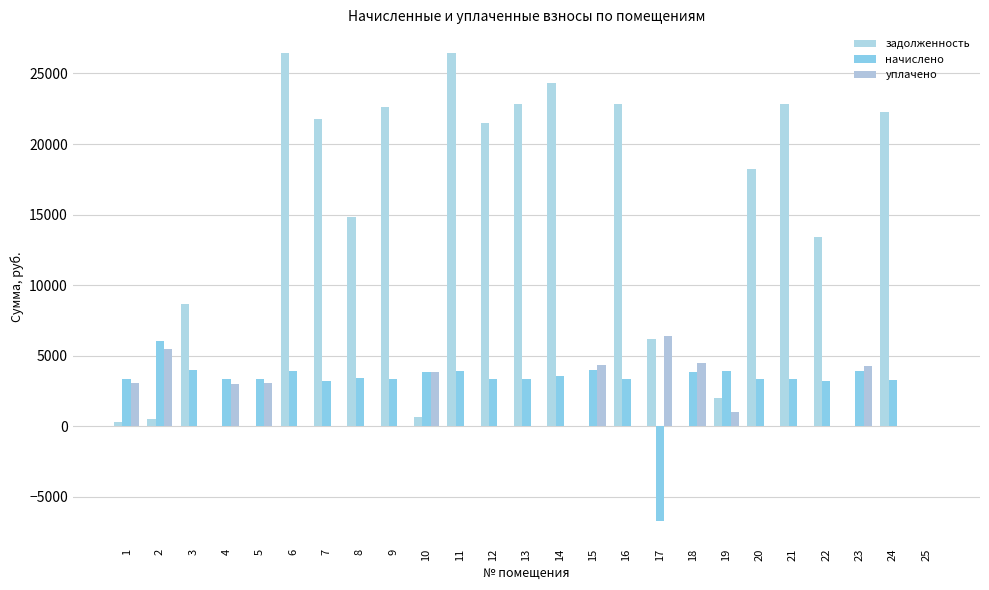

Count the number of data series in this chart.

3